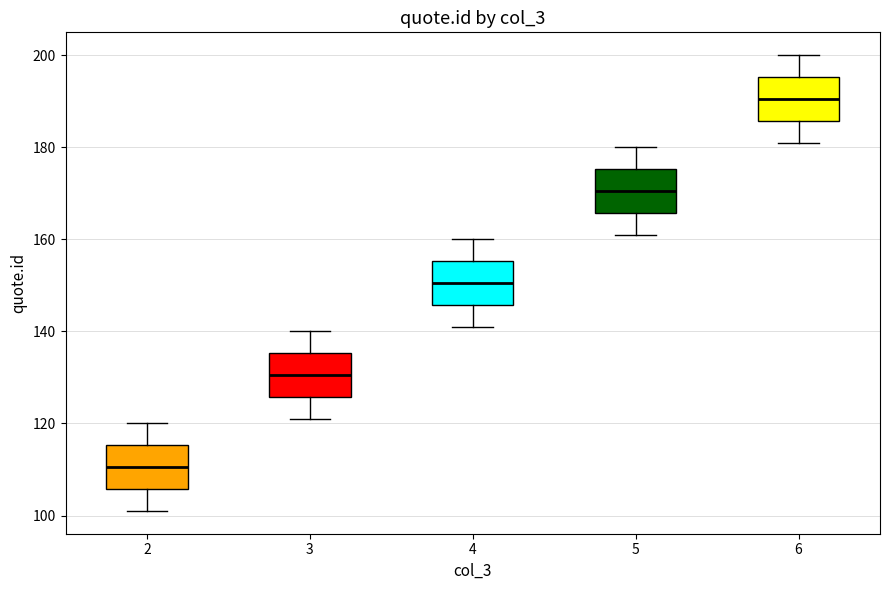

Reading left to right, read every box against the y-axis: the position of its median line, the range the box covers, and the ends of its whiskers. The values are not printed on the chart, so give them approximately, as read against the axis.

2: median 110, box 106 to 116, whiskers 102 to 120
3: median 130, box 126 to 136, whiskers 122 to 140
4: median 150, box 146 to 156, whiskers 142 to 160
5: median 170, box 166 to 176, whiskers 162 to 180
6: median 190, box 186 to 196, whiskers 182 to 200